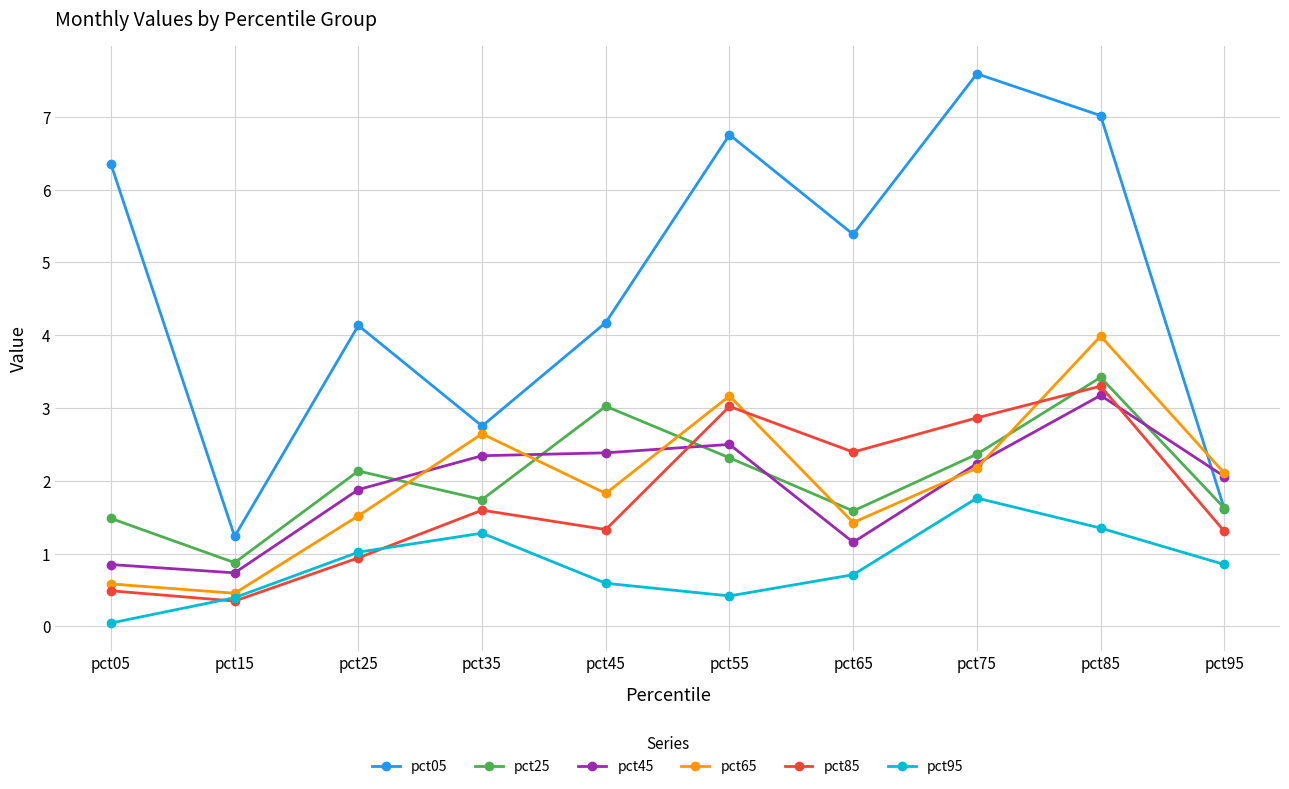

At which category does the chart reach its peak across all series?

pct75